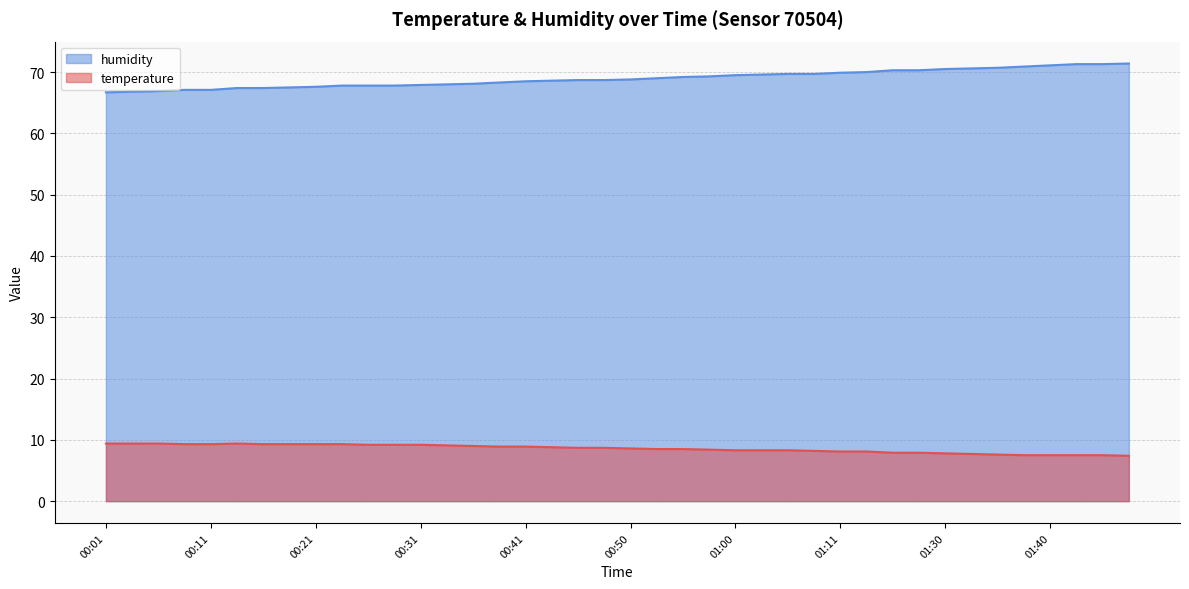

What is the greatest value displayed?

71.4